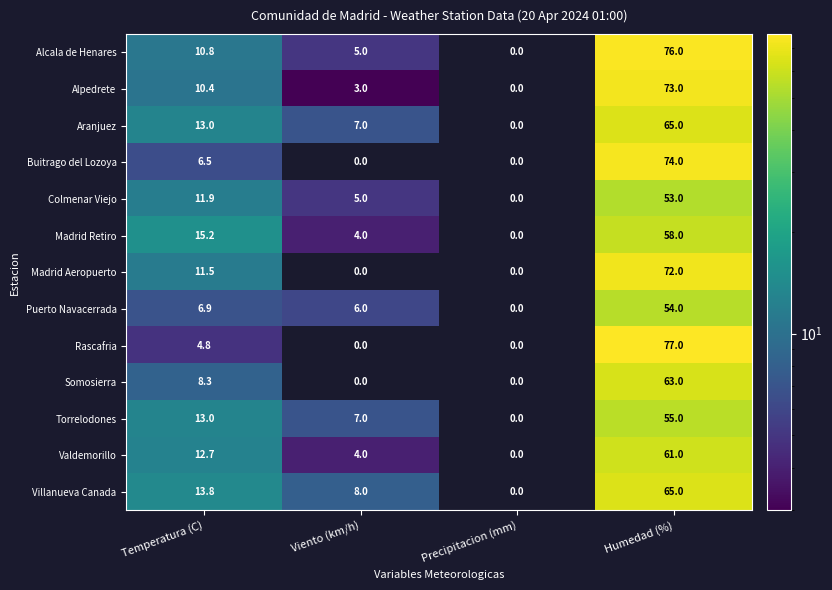

At which category is the sum across all series the highest?

Humedad (%)